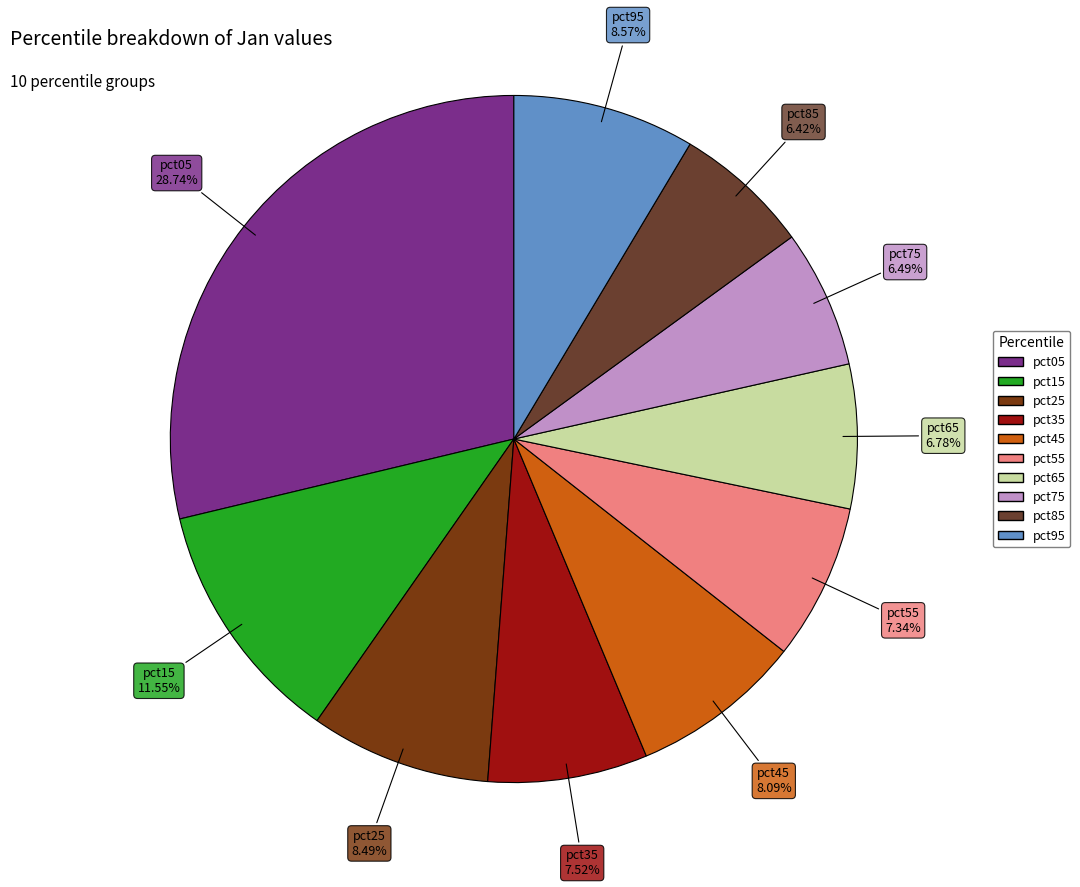

What is the largest slice in the pie chart?

pct05